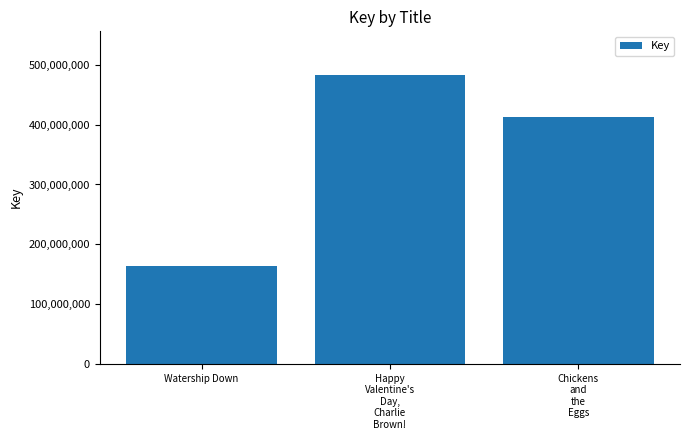

Which label corresponds to the smallest value in the chart?

Watership Down